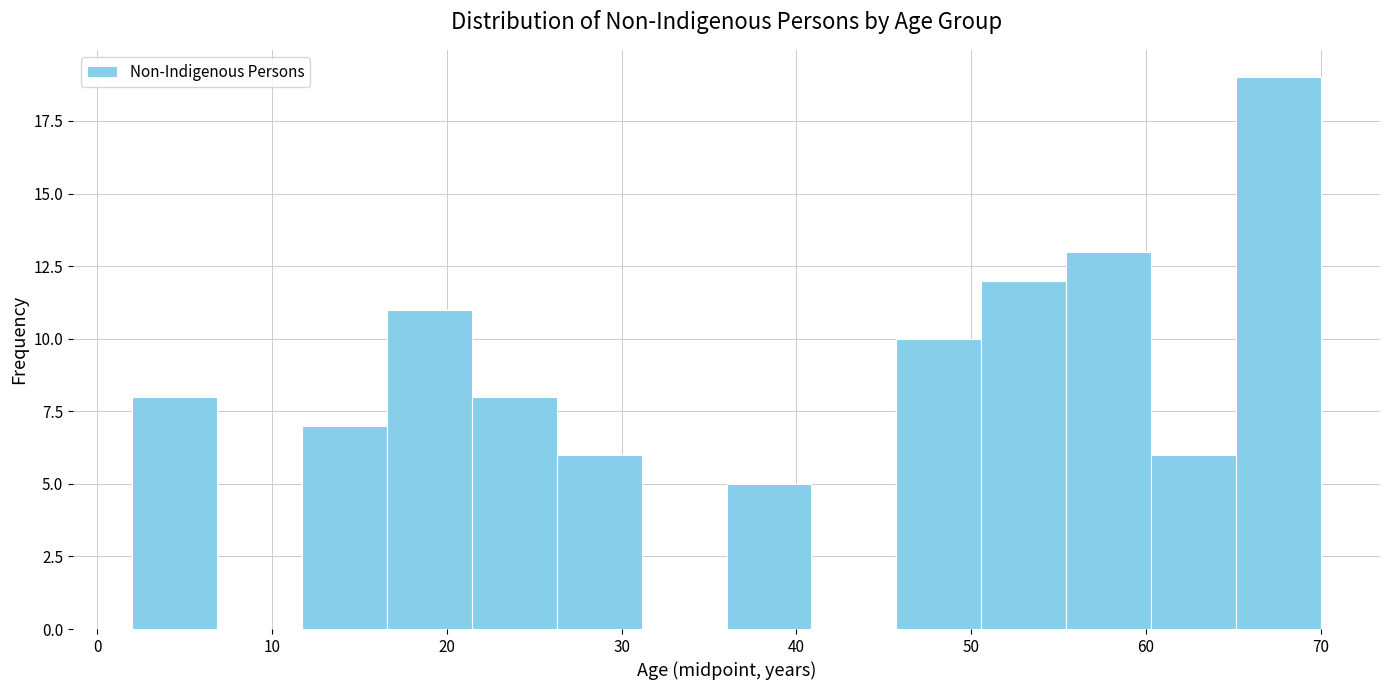

Reading left to right, list every bar in this chart as the range it spans on the x-axis followed by its height. Neither the bar edges nor the heights are printed on the chart, so give them approximately, as read against the axes.

2 to 7: 8
7 to 12: 0
12 to 17: 7
17 to 21: 11
21 to 26: 8
26 to 31: 6
31 to 36: 0
36 to 41: 5
41 to 46: 0
46 to 51: 10
51 to 55: 12
55 to 60: 13
60 to 65: 6
65 to 70: 19